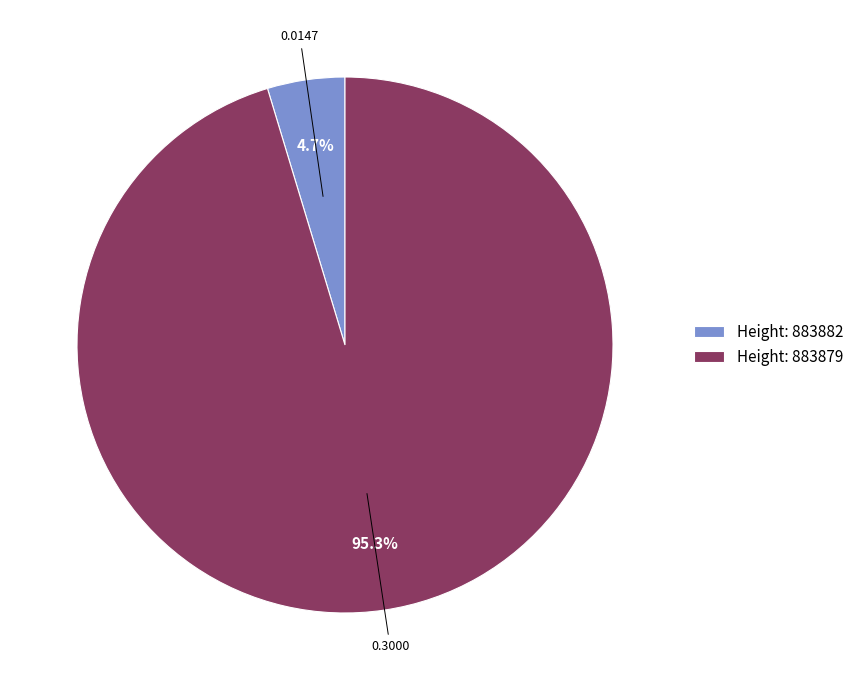

Combined, what portion of the pie is Height: 883879 and Height: 883882?

100.0%